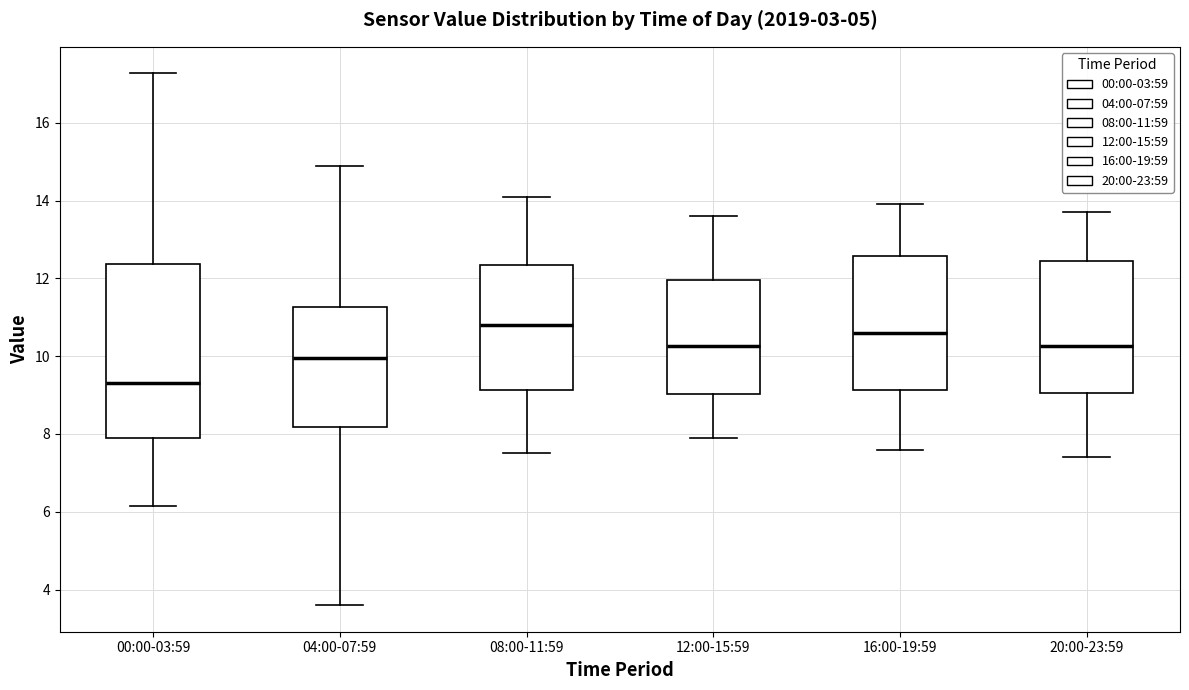

Where is the upper edge of the box for 16:00-19:59 on the y-axis? The values are not printed on the chart, so give them approximately, as read against the axis.

12.6